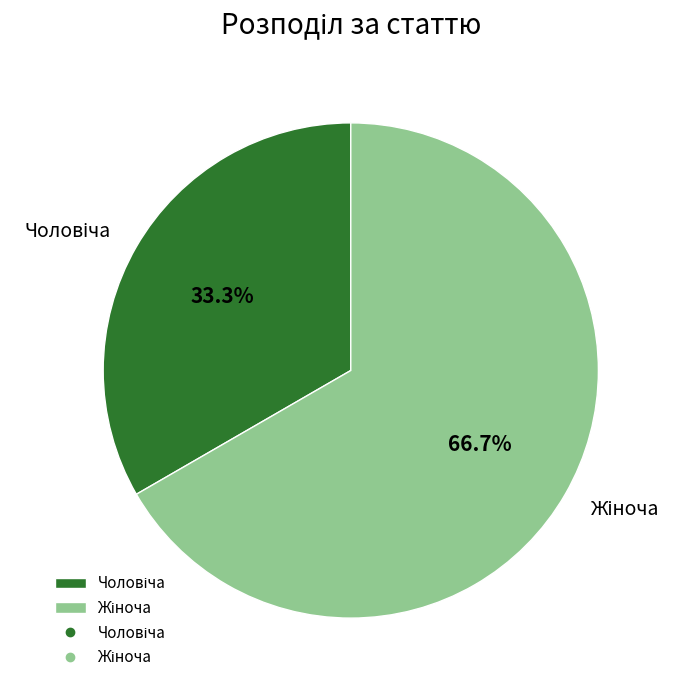

Does any single category account for the majority?

Yes